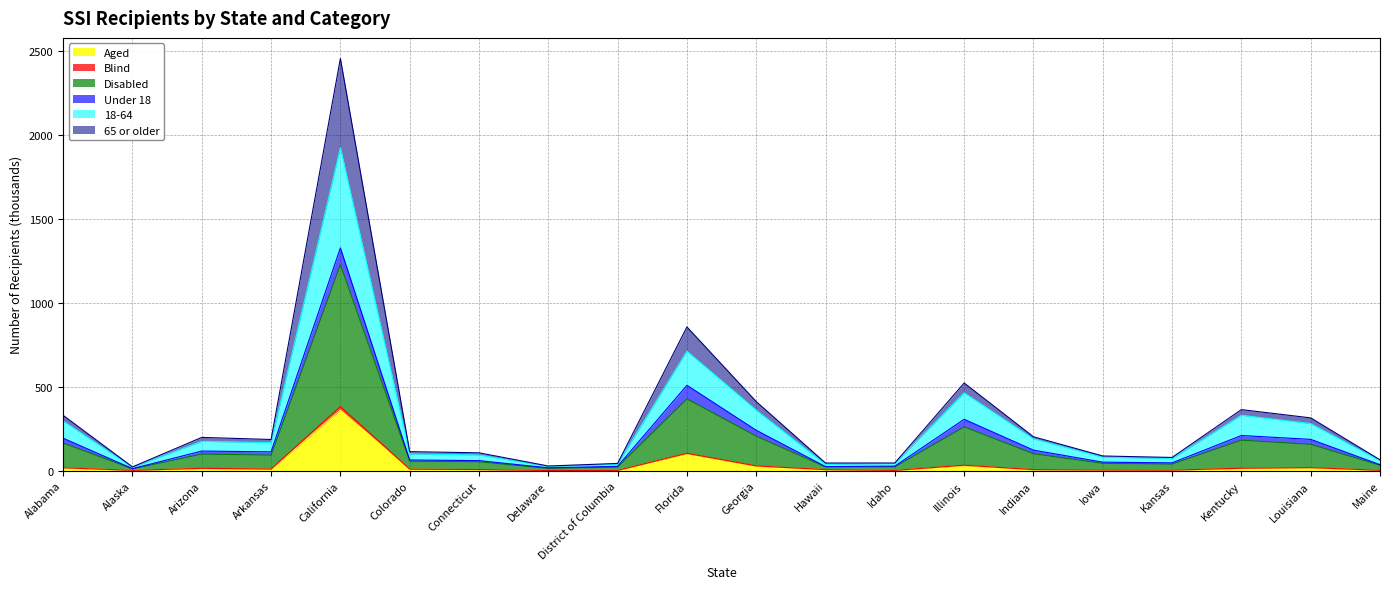

Does the chart have visible grid lines?

Yes